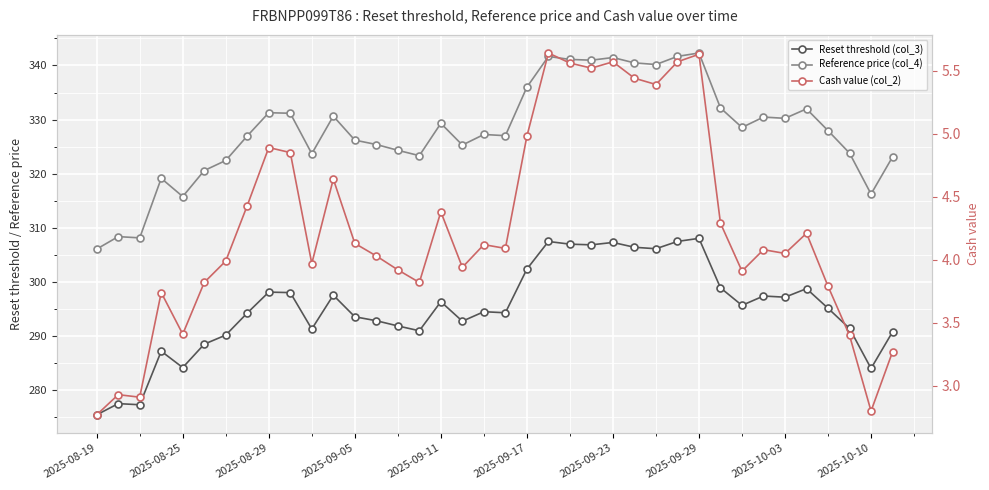

How many lines are shown in the chart?

3